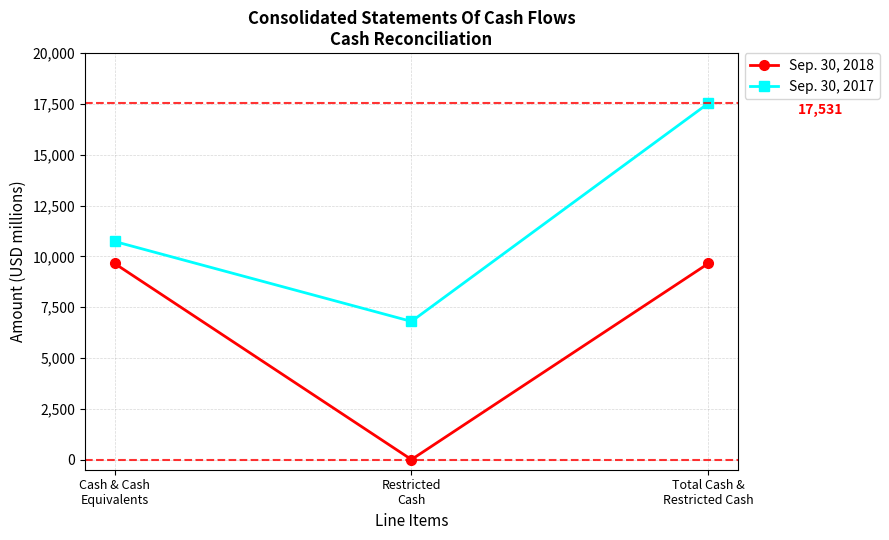

At how many categories does at least one series exceed 12814?

1